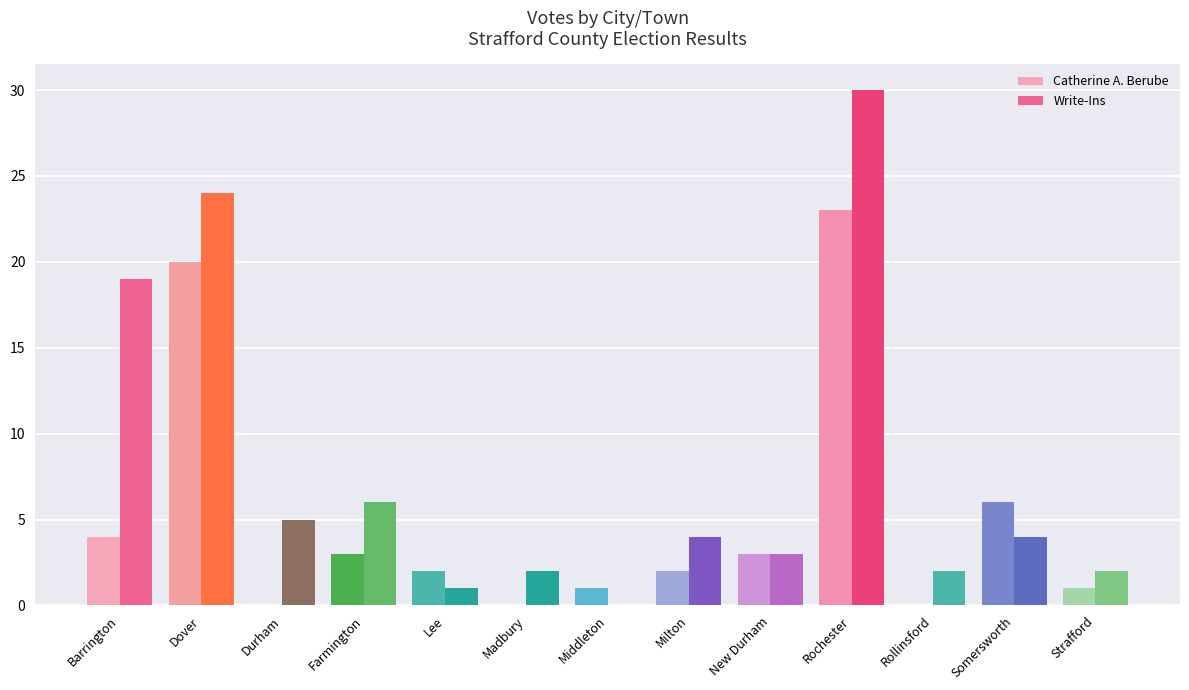

Rank the categories by Catherine A. Berube value from highest to lowest.

Rochester, Dover, Somersworth, Barrington, Farmington, New Durham, Lee, Milton, Middleton, Strafford, Durham, Madbury, Rollinsford